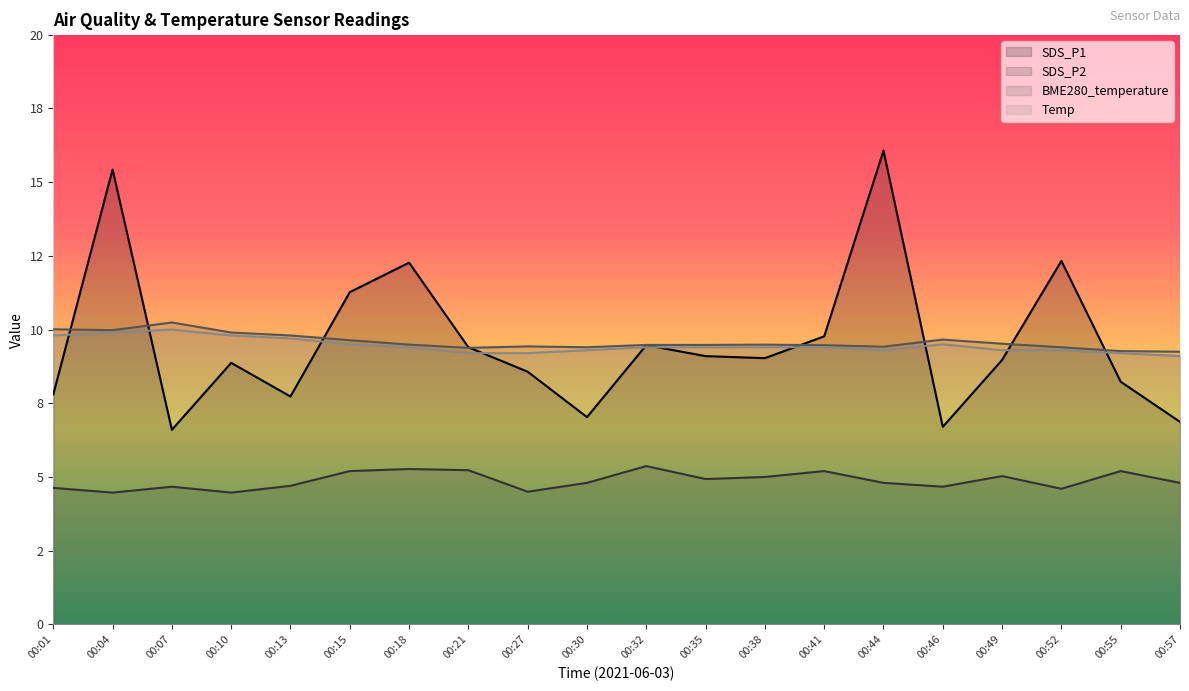

Reading left to right, list all the values displayed in this chart.

SDS_P1: 7.8	15.4	6.6	8.9	7.7	11.3	12.3	9.4	8.6	7.0	9.5	9.1	9.0	9.8	16.1	6.7	9.0	12.3	8.2	6.9
SDS_P2: 4.6	4.5	4.7	4.5	4.7	5.2	5.3	5.2	4.5	4.8	5.4	4.9	5.0	5.2	4.8	4.7	5.0	4.6	5.2	4.8
BME280_temperature: 10.0	10.0	10.2	9.9	9.8	9.6	9.5	9.4	9.4	9.4	9.5	9.5	9.5	9.5	9.4	9.7	9.5	9.4	9.3	9.2
Temp: 9.8	9.9	10.0	9.8	9.7	9.5	9.4	9.2	9.2	9.3	9.4	9.4	9.4	9.4	9.3	9.5	9.3	9.3	9.2	9.1